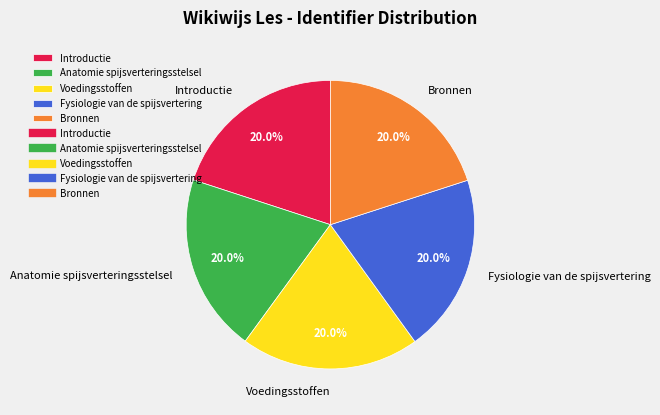

To the nearest percent, what percentage of the pie is Voedingsstoffen?

20%